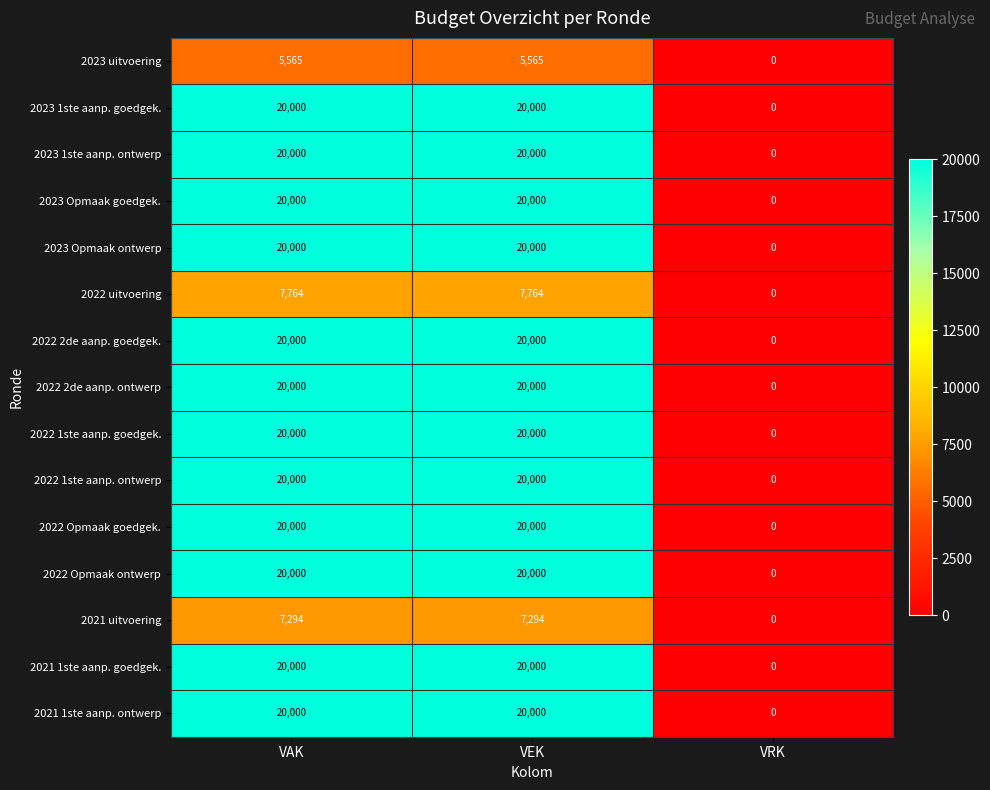

What is the difference between the maximum and minimum values in the 2022 Opmaak ontwerp series?

20000